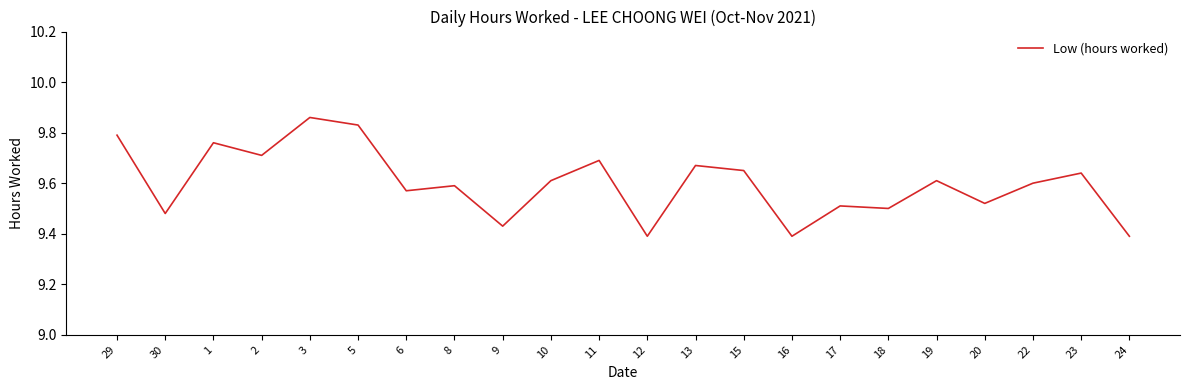

Is it true that the value at 18 is 9.5?

True